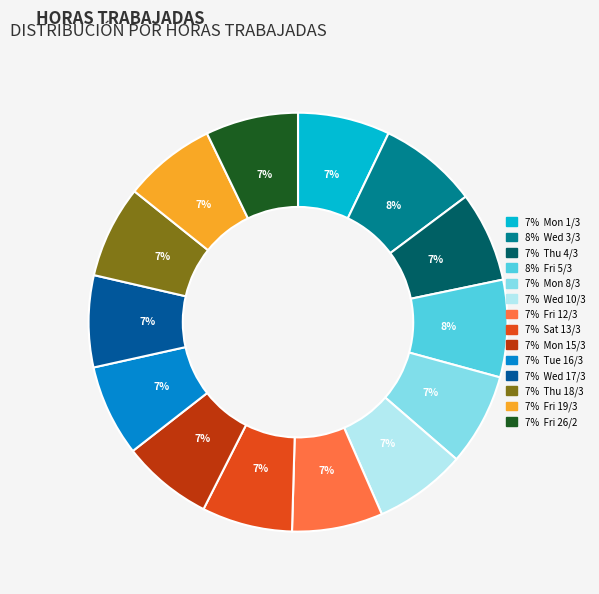

How many slices are in this pie chart?

14